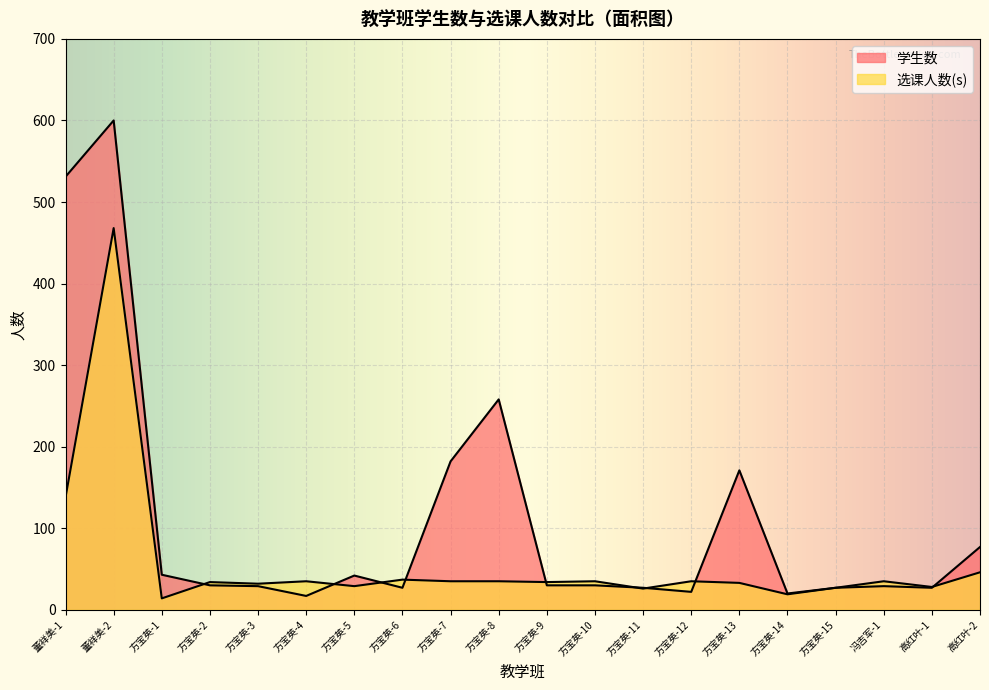

At how many categories does at least one series exceed 416?

2